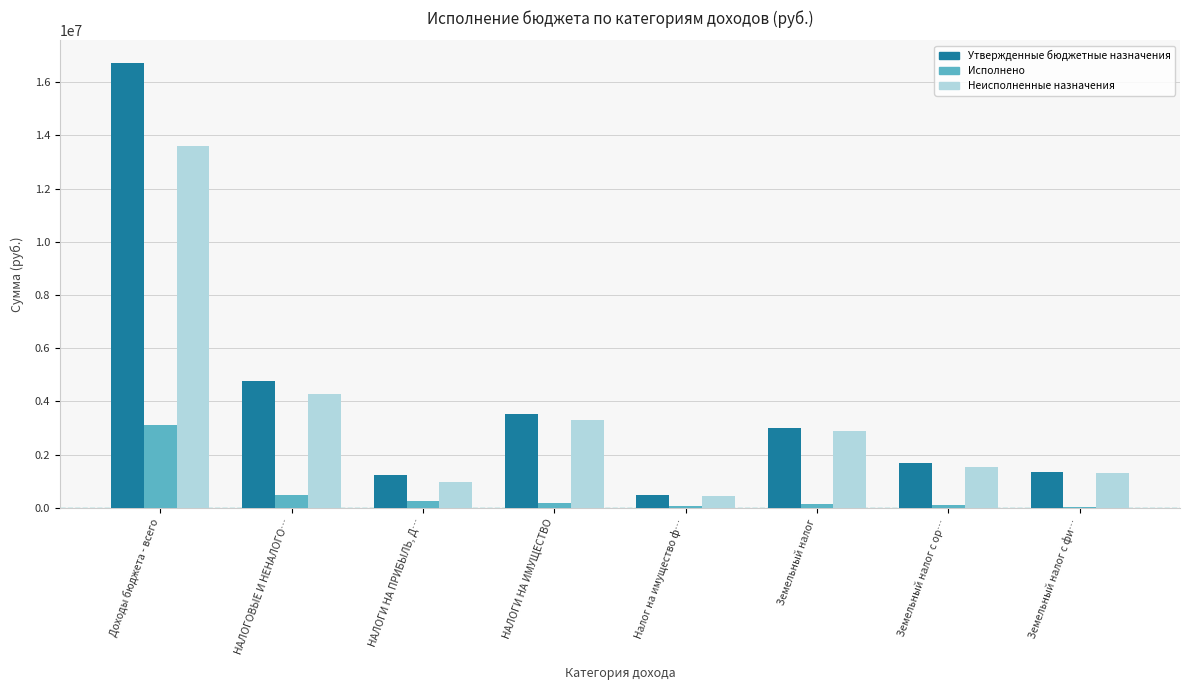

At which category is the sum across all series the highest?

Доходы бюджета - всего